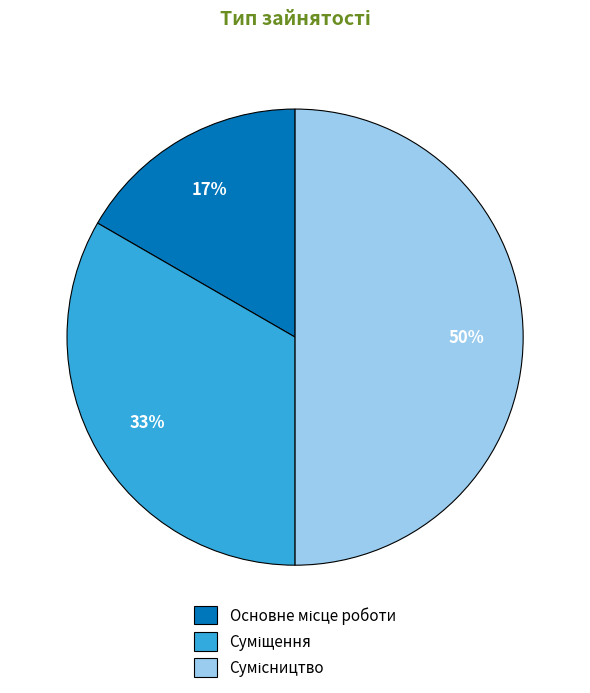

To the nearest percent, what is the average slice percentage?

33%